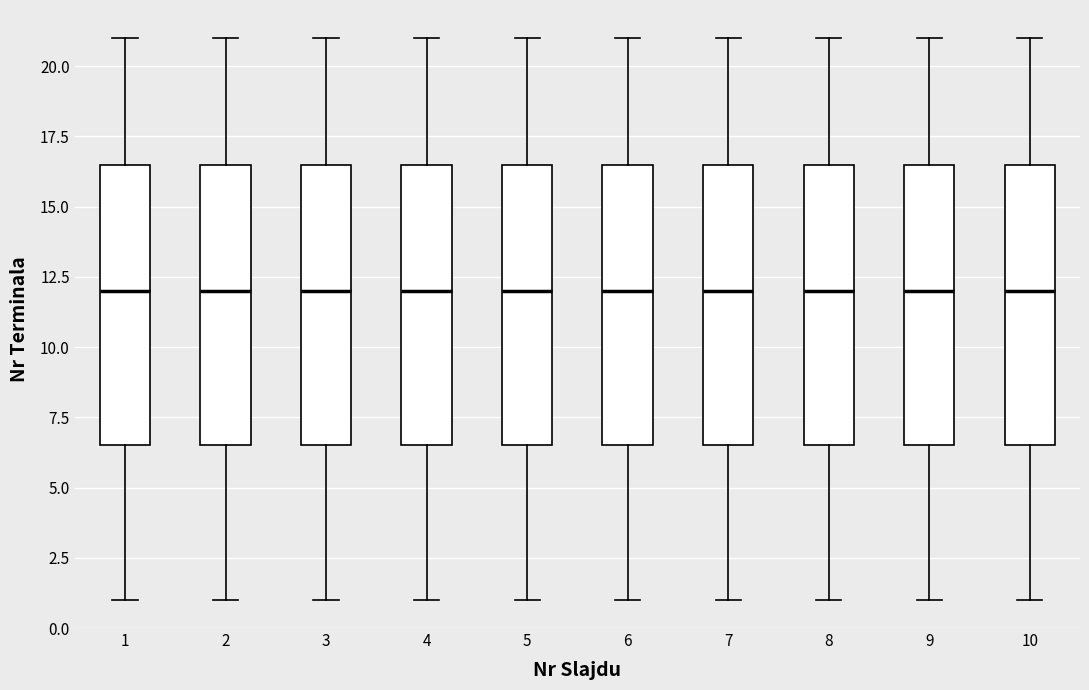

Reading left to right, read every box against the y-axis: the position of its median line, the range the box covers, and the ends of its whiskers. The values are not printed on the chart, so give them approximately, as read against the axis.

1: median 12.0, box 6.5 to 16.5, whiskers 1.0 to 21.0
2: median 12.0, box 6.5 to 16.5, whiskers 1.0 to 21.0
3: median 12.0, box 6.5 to 16.5, whiskers 1.0 to 21.0
4: median 12.0, box 6.5 to 16.5, whiskers 1.0 to 21.0
5: median 12.0, box 6.5 to 16.5, whiskers 1.0 to 21.0
6: median 12.0, box 6.5 to 16.5, whiskers 1.0 to 21.0
7: median 12.0, box 6.5 to 16.5, whiskers 1.0 to 21.0
8: median 12.0, box 6.5 to 16.5, whiskers 1.0 to 21.0
9: median 12.0, box 6.5 to 16.5, whiskers 1.0 to 21.0
10: median 12.0, box 6.5 to 16.5, whiskers 1.0 to 21.0